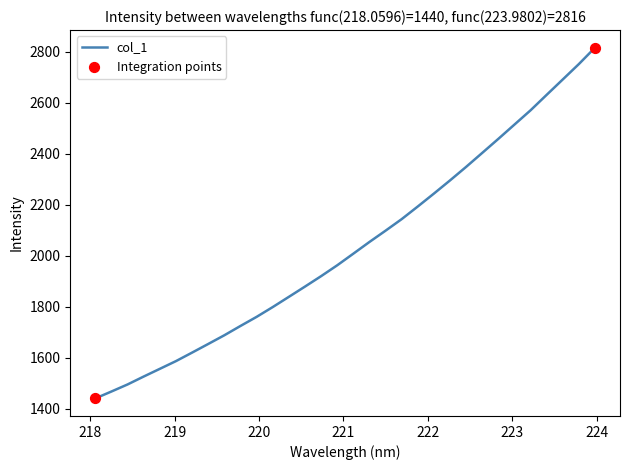

What is the smallest value displayed?

1440.2